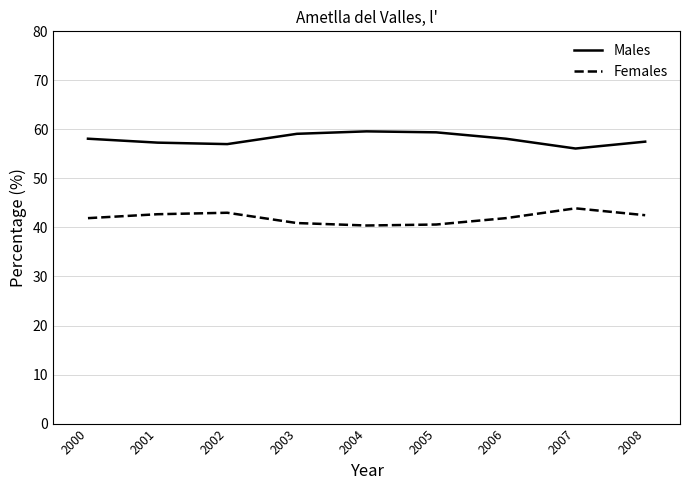

What is the spread (max minus min) of values at 2007?

12.2